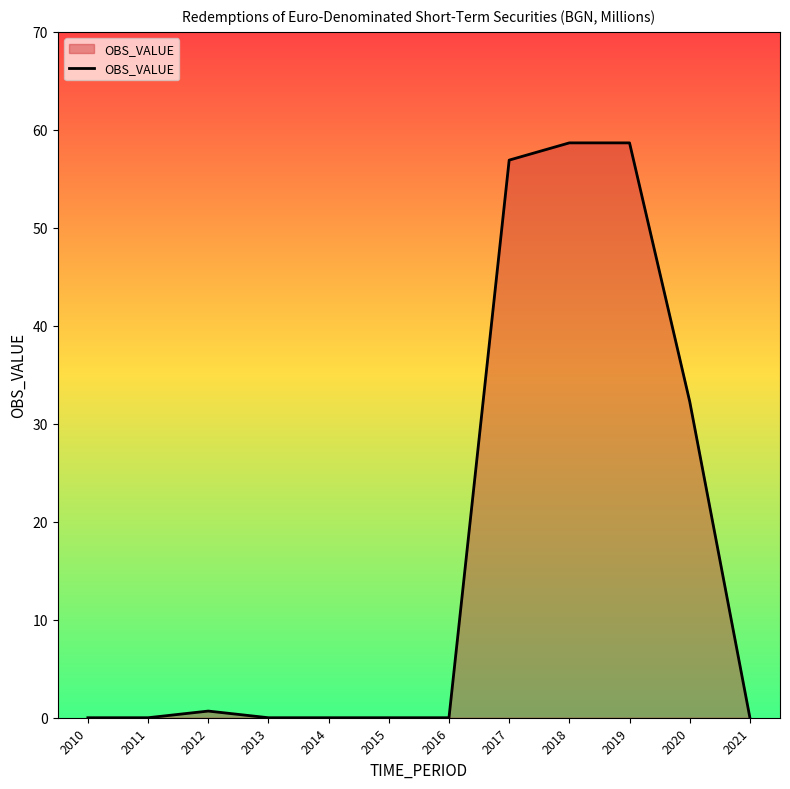

What is the sum of the values at 2020 and 2017?

89.2